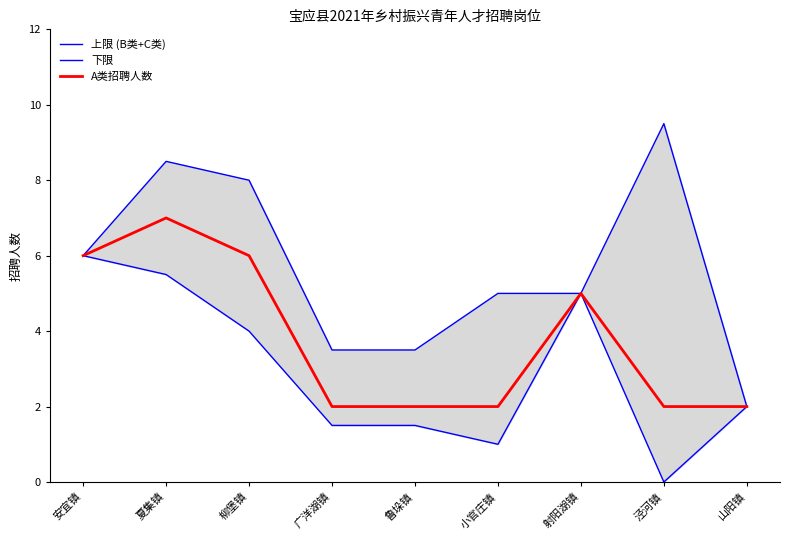

The A类招聘人数 series shows 3.2 at 山阳镇. True or false?

False